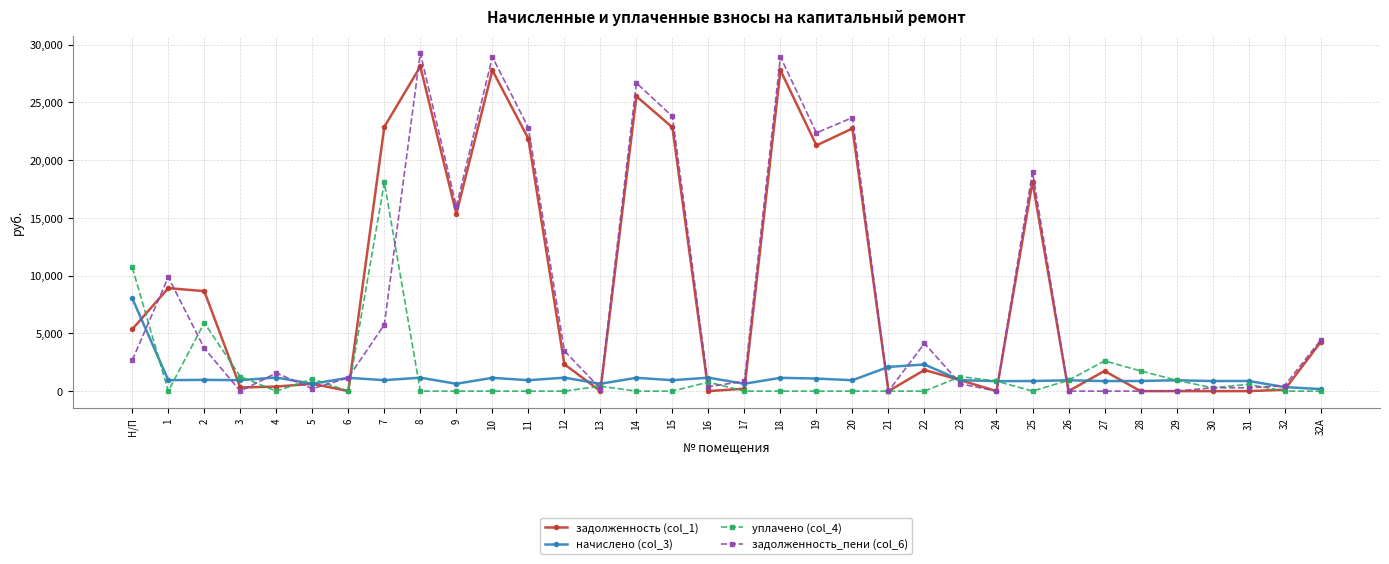

What is the difference between the задолженность (col_1) values at 28 and 10?

27781.9